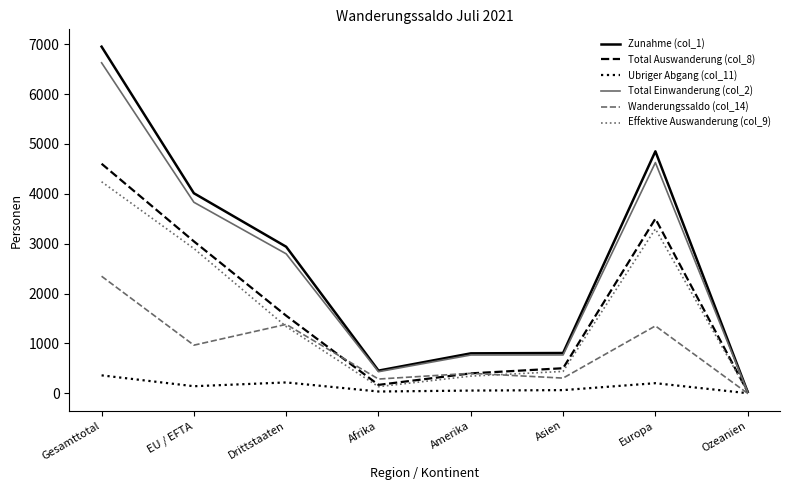

The value of Wanderungssaldo (col_14) at Drittstaaten is 1382. True or false?

True